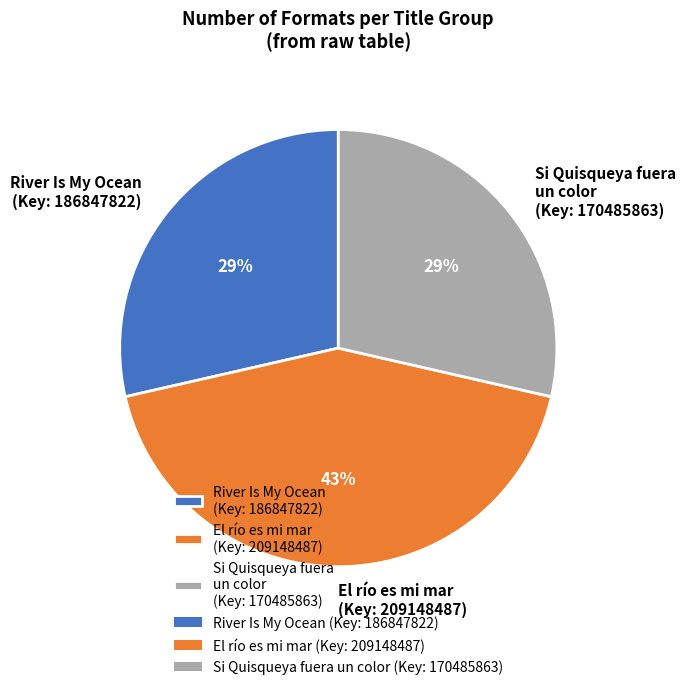

Is there any slice that represents more than half of the pie?

No